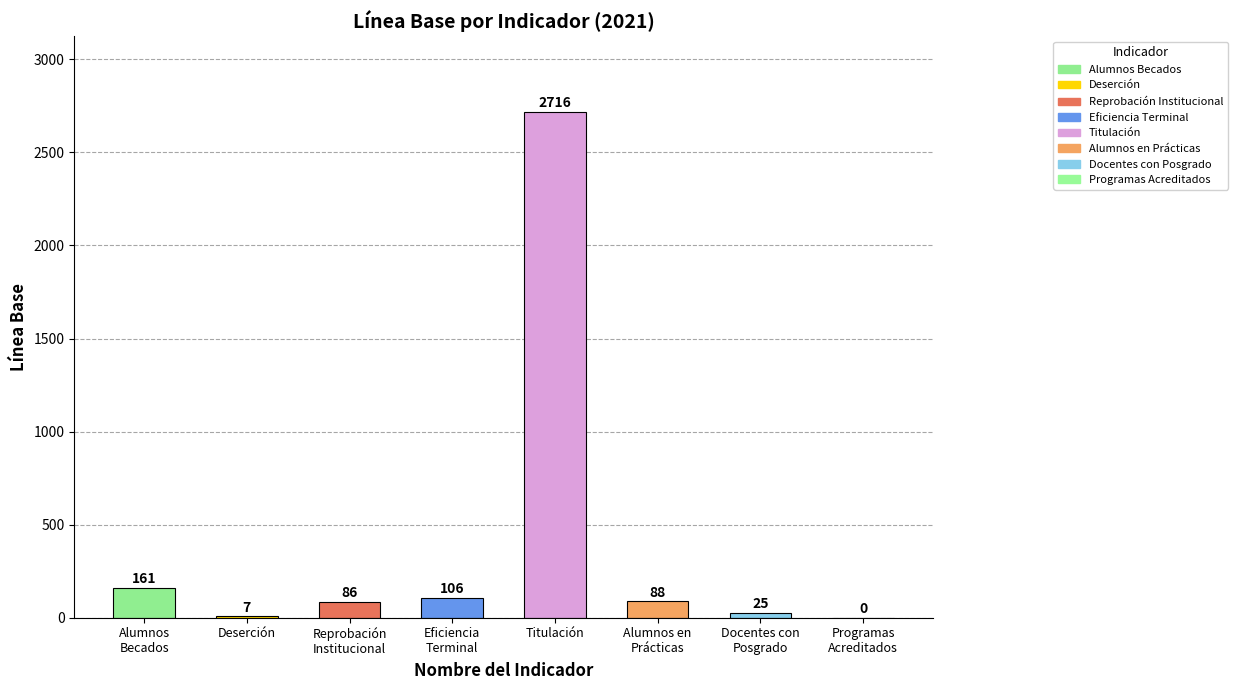

How many positive values are there?

7